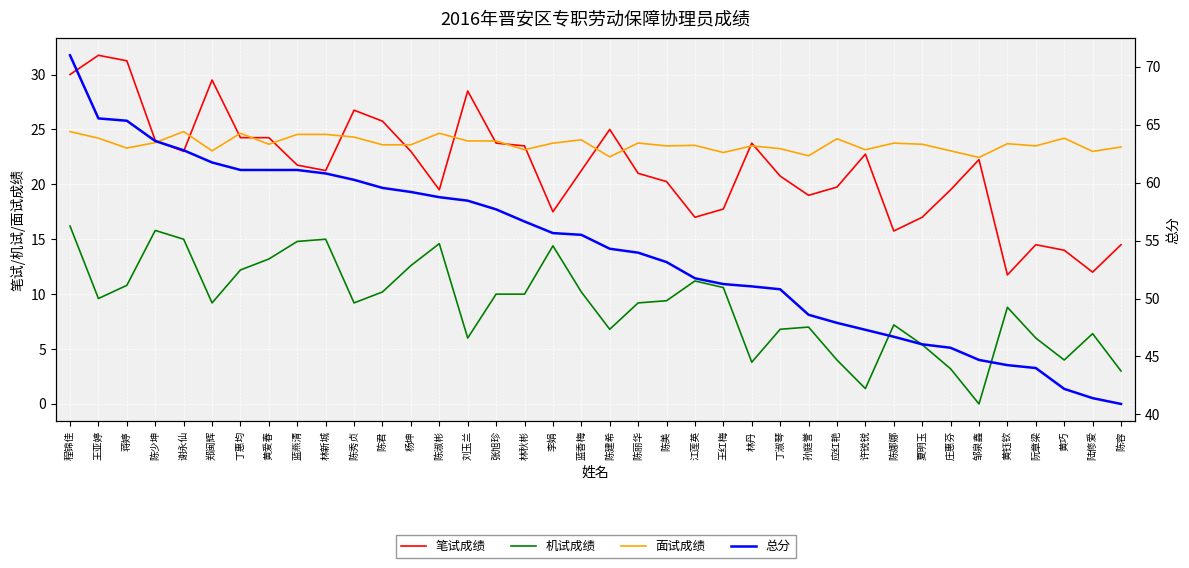

How many data points does each series have?

38